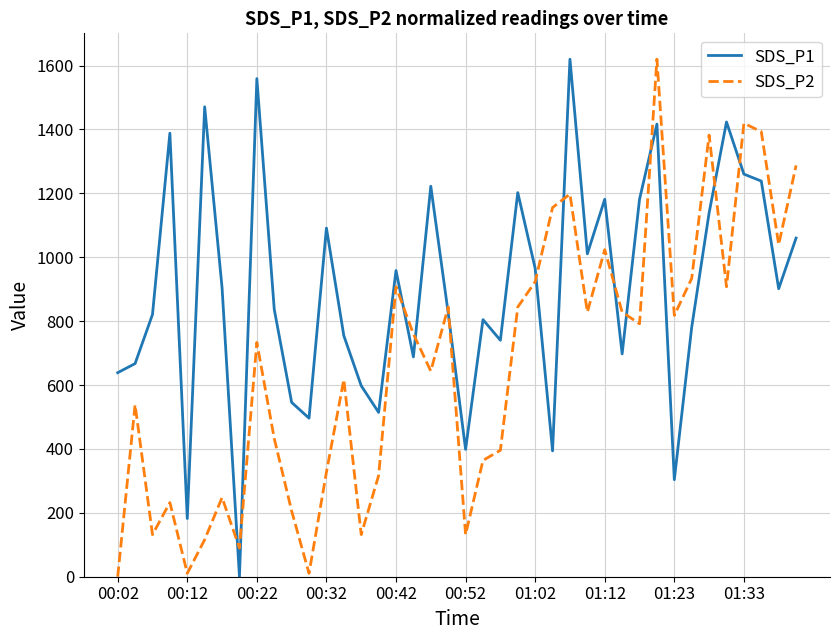

What is the greatest value displayed?

1620.0